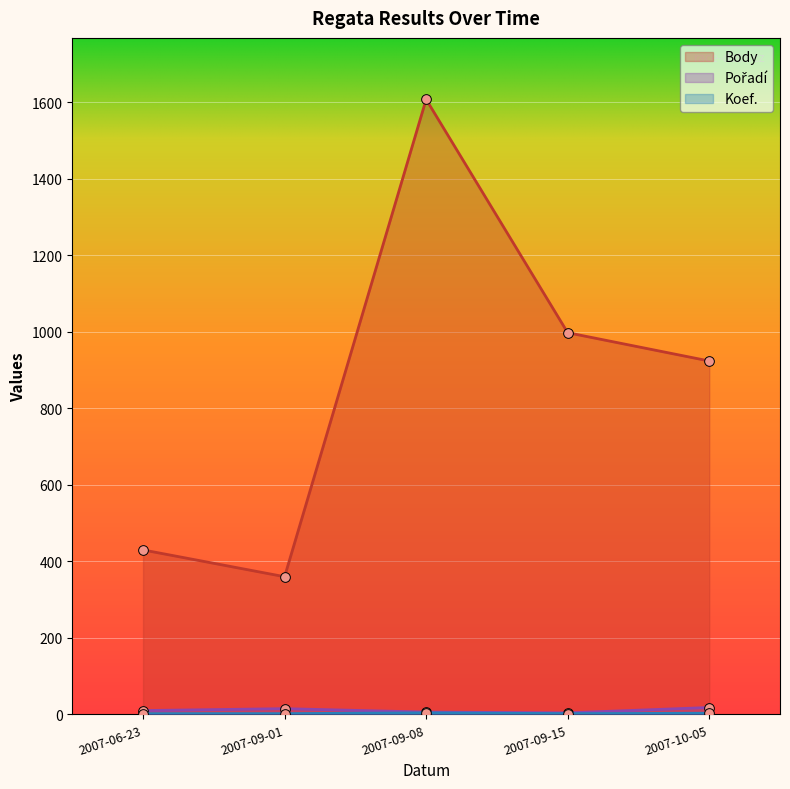

How many distinct data groups are displayed?

3